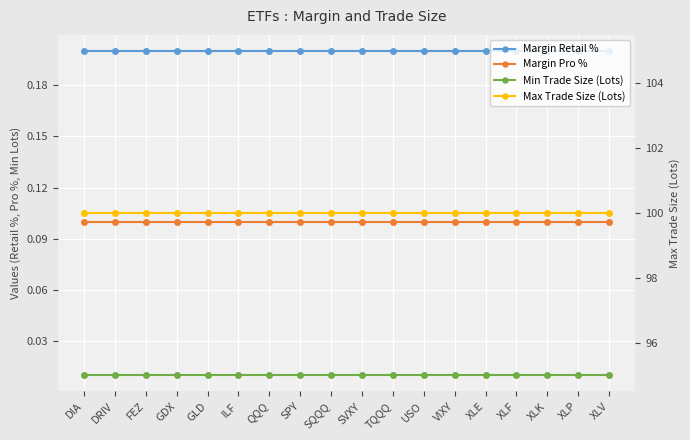

Which series changed the most between GDX and XLE?

Margin Retail %